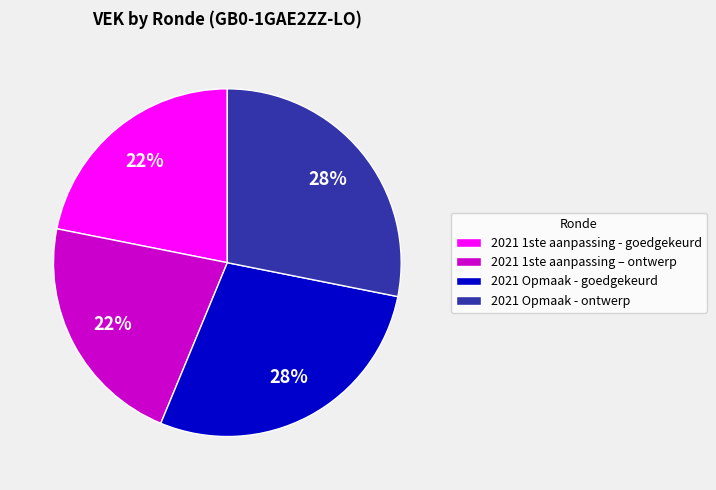

Is there a majority slice in this chart?

No